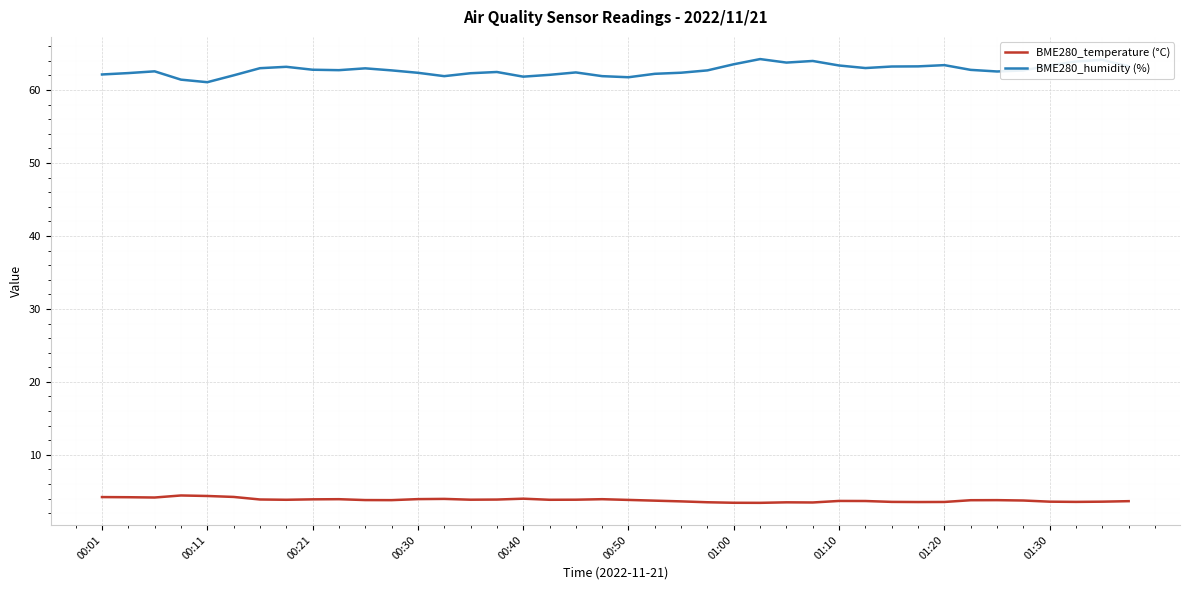

Which series has the widest spread of values?

BME280_humidity (%)